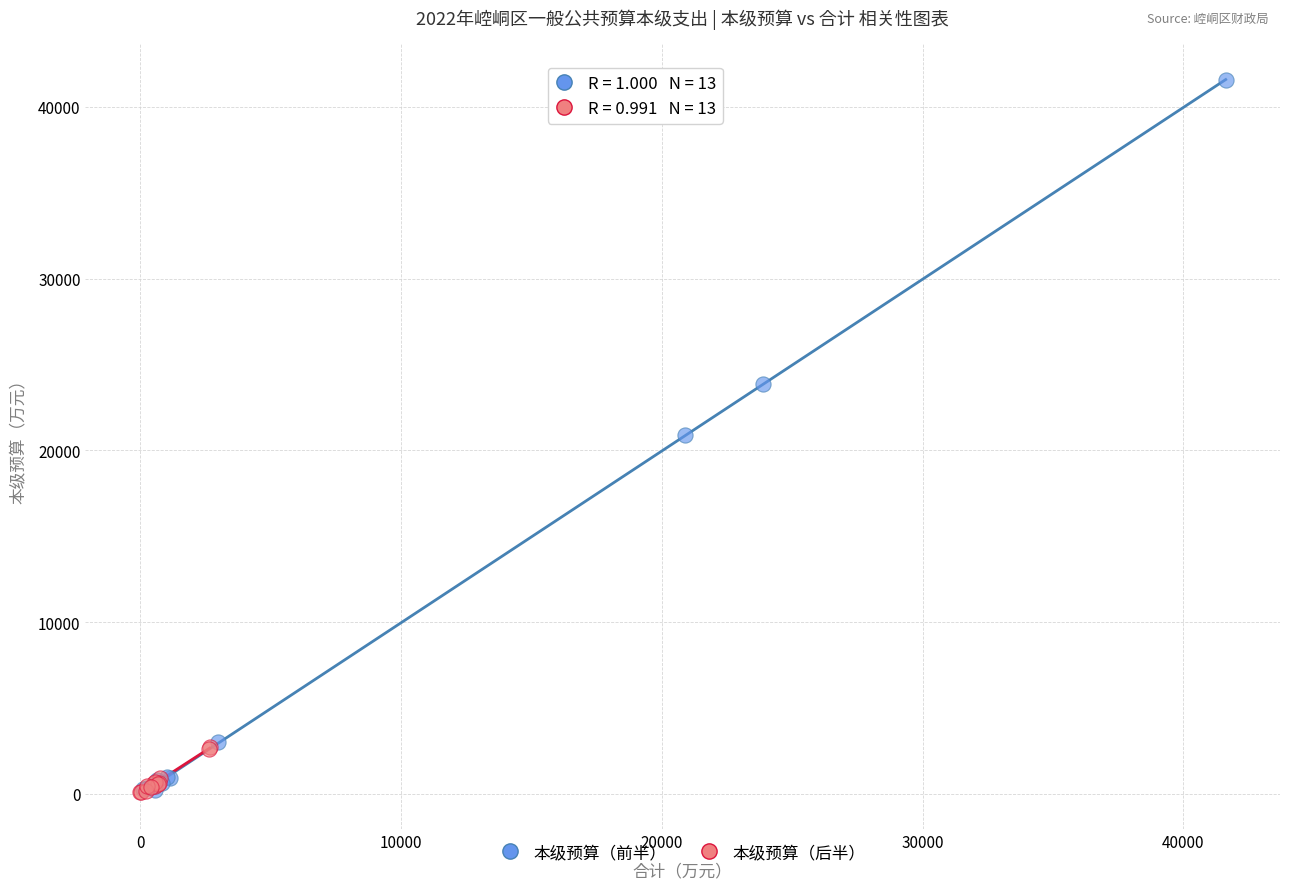

Which series has the widest spread of Y values?

本级预算（前半）